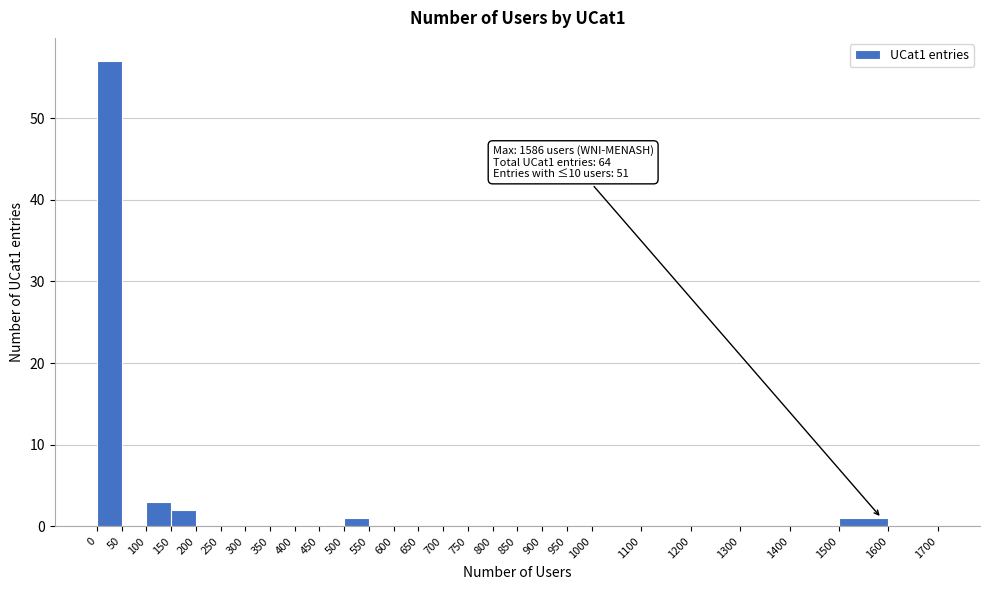

Which range on the x-axis has the tallest bar?

0 to 50